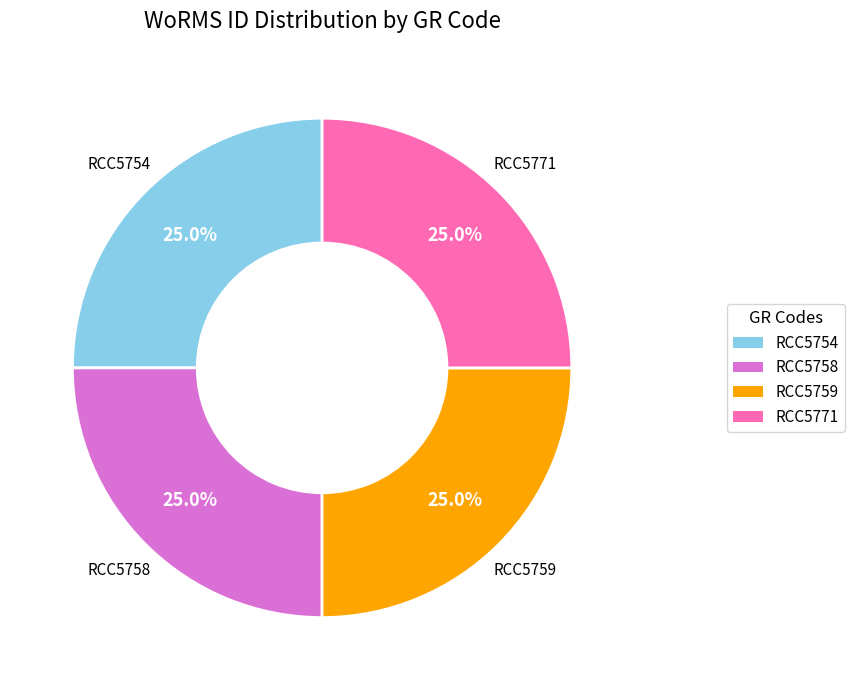

What percentage is the RCC5771 slice, to the nearest percent?

25%